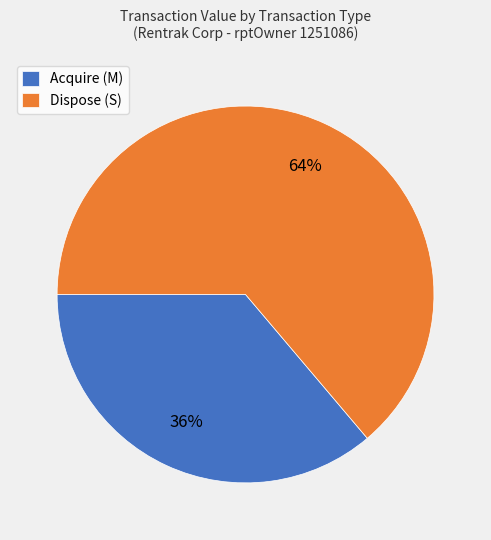

True or false: Dispose (S) accounts for 58% of the total.

False